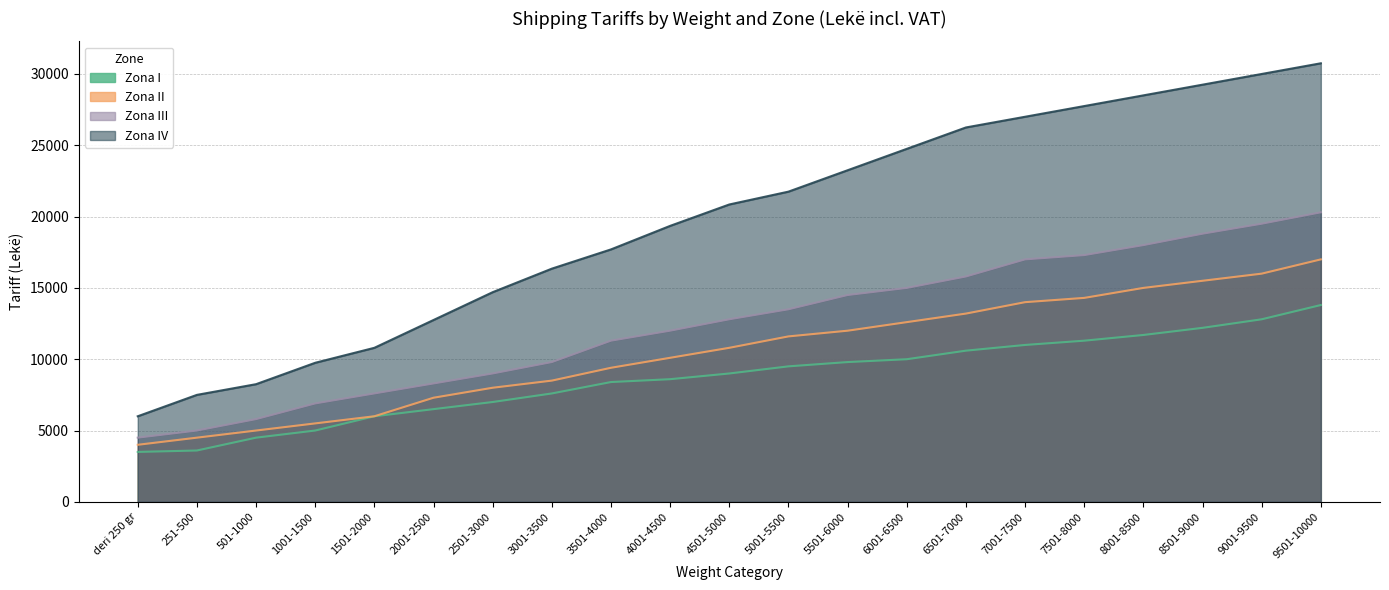

What is the sum of all Zona I values?

182400